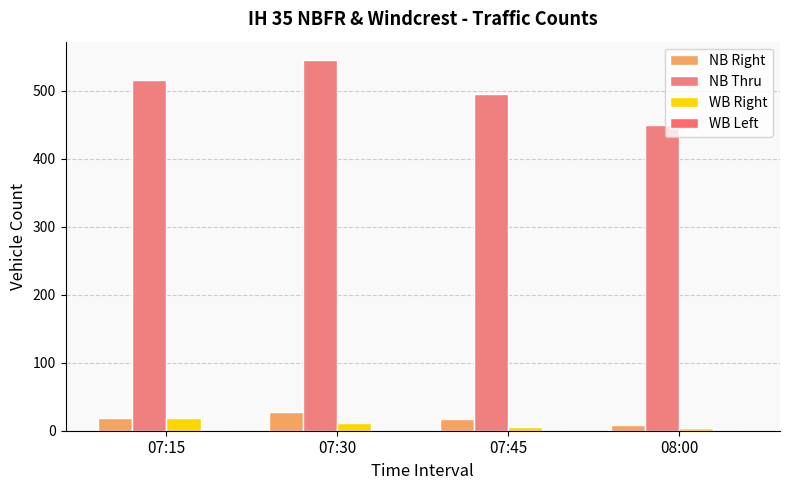

What position from the right is 08:00?

1